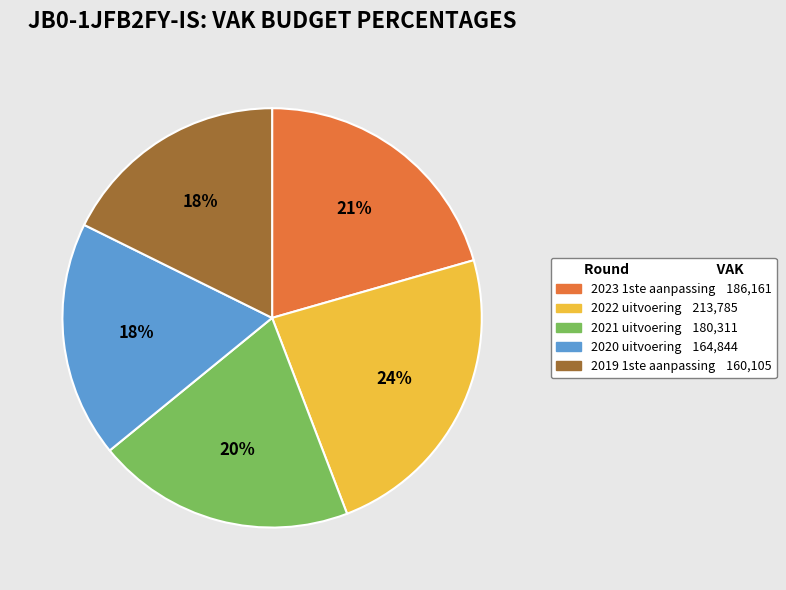

Which category has the biggest portion of the pie?

2022 uitvoering